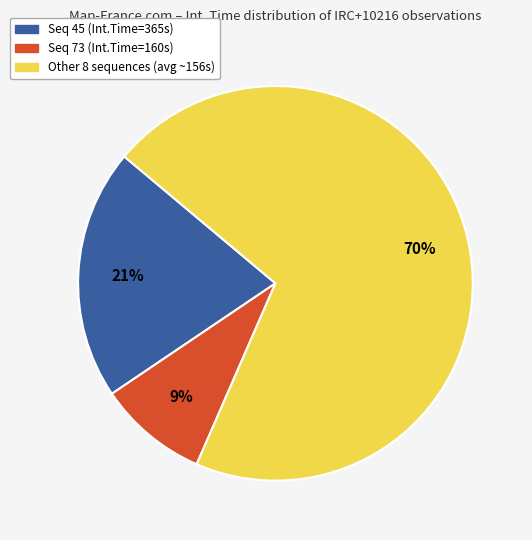

Is there a majority slice in this chart?

Yes